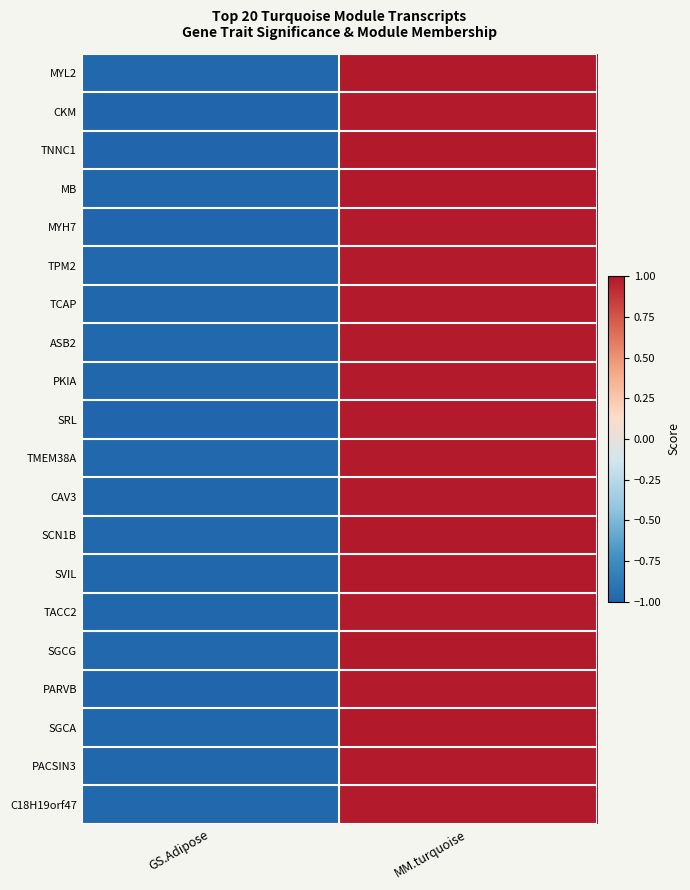

What is the total value across all series at GS.Adipose?

-19.8